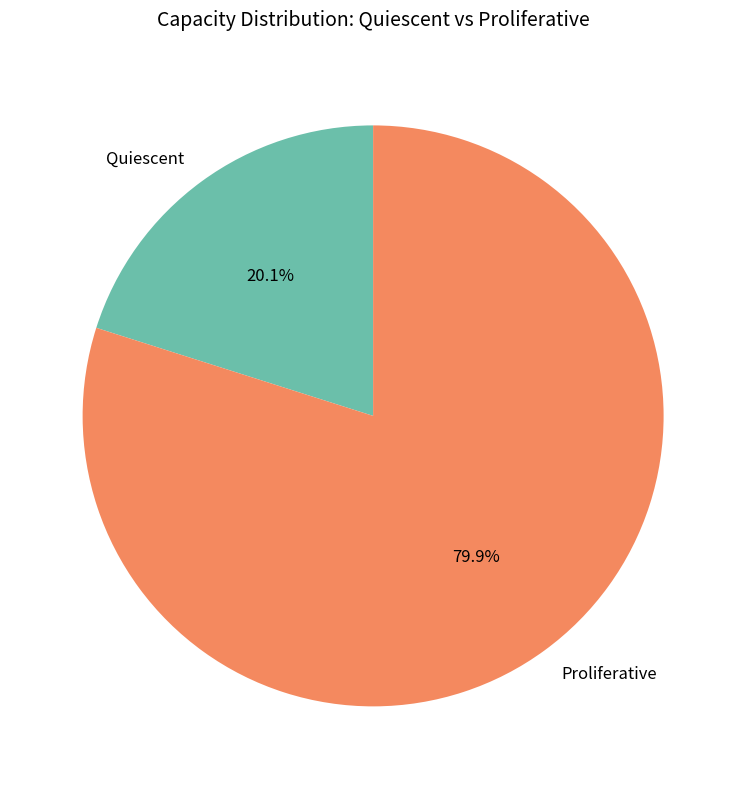

How many slices are in this pie chart?

2